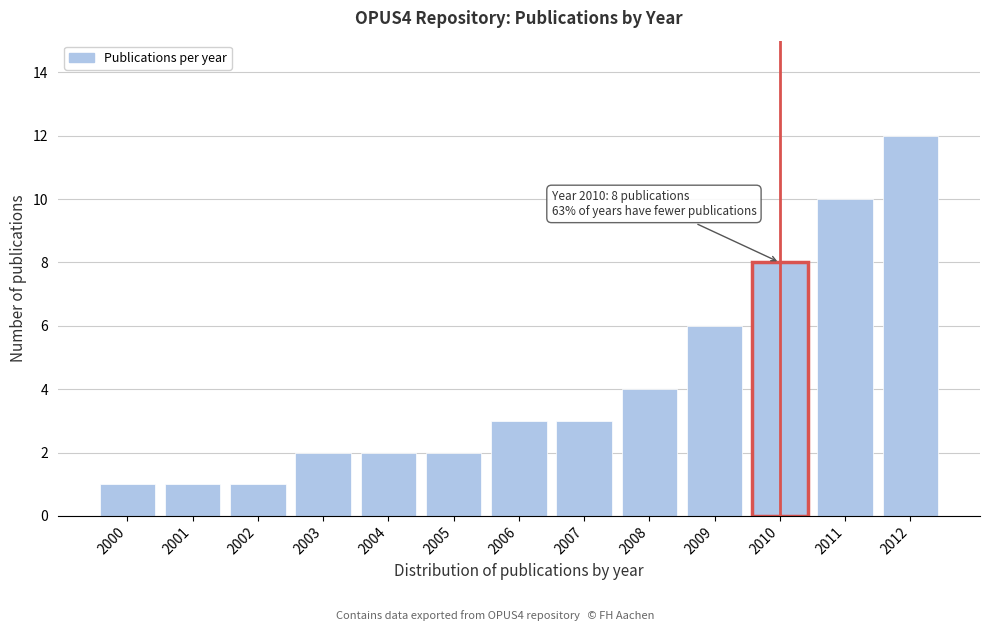

Reading right to left, what are all the values shown in this chart?

2012=12	2011=10	2010=8	2009=6	2008=4	2007=3	2006=3	2005=2	2004=2	2003=2	2002=1	2001=1	2000=1